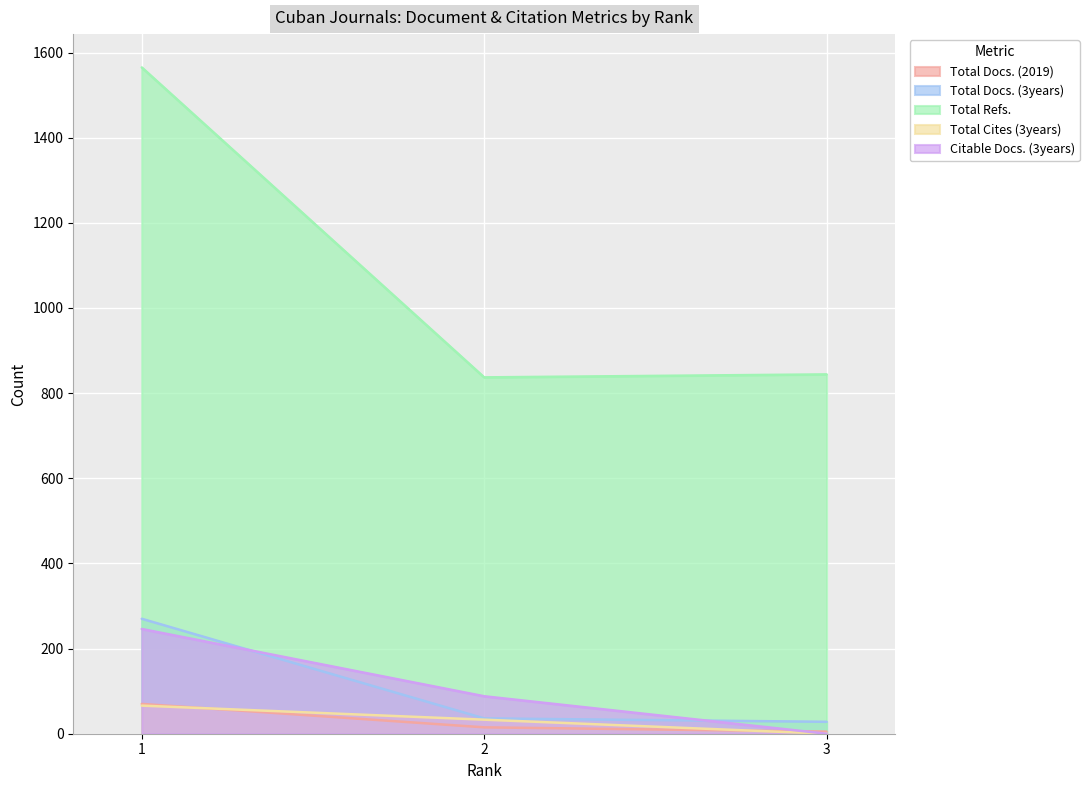

Reading left to right, extract all data points from this chart.

Total Docs. (2019): 1=70	2=15	3=5
Total Docs. (3years): 1=270	2=36	3=28
Total Refs.: 1=1565	2=837	3=844
Total Cites (3years): 1=66	2=33	3=0
Citable Docs. (3years): 1=246	2=88	3=0